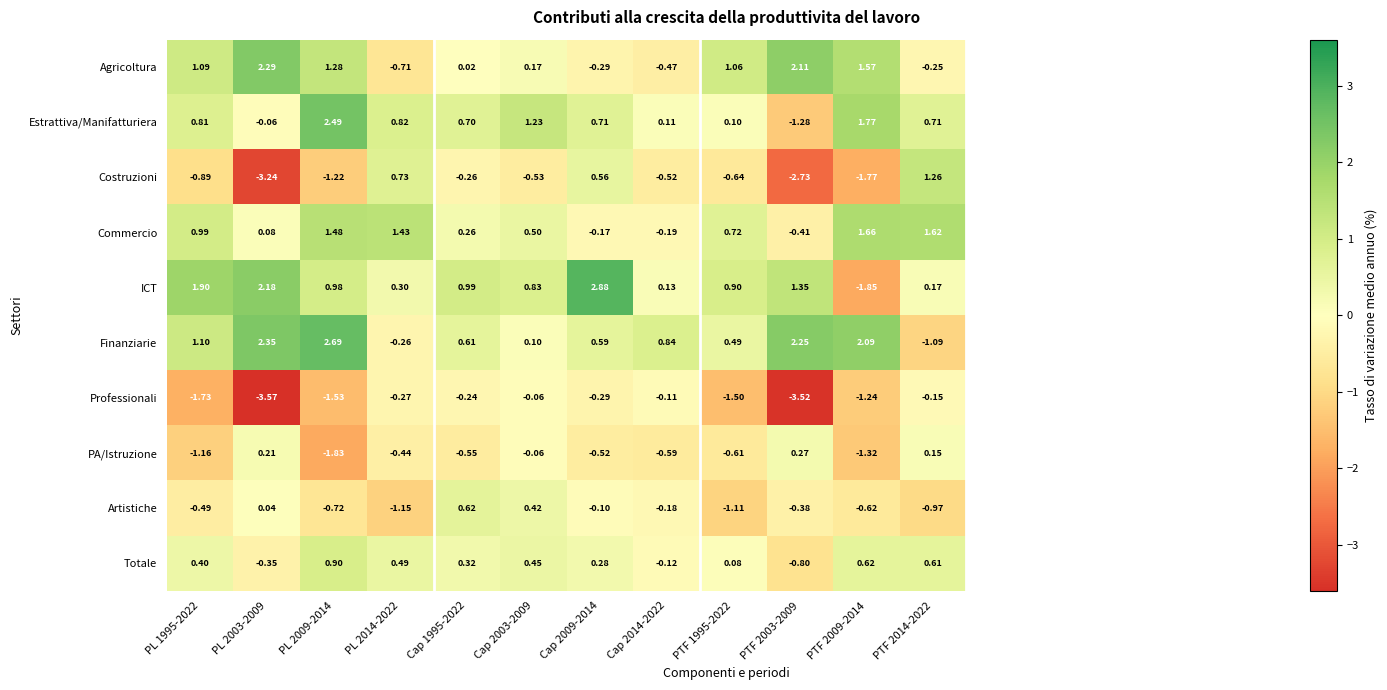

Rank the series by their maximum value, from highest to lowest.

ICT, Finanziarie, Estrattiva/Manifatturiera, Agricoltura, Commercio, Costruzioni, Totale, Artistiche, PA/Istruzione, Professionali